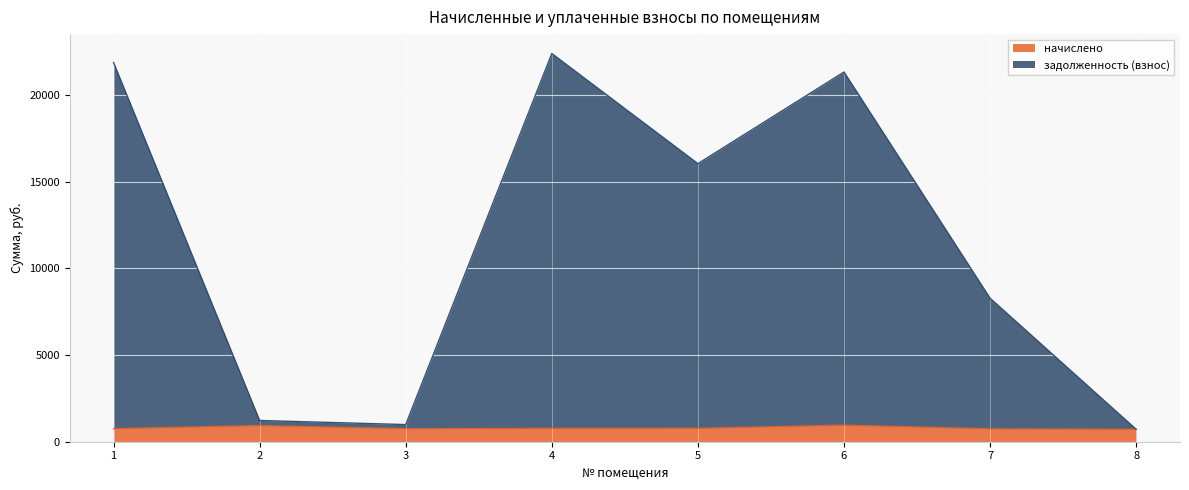

True or false: начислено and задолженность (взнос) intersect in this chart.

False